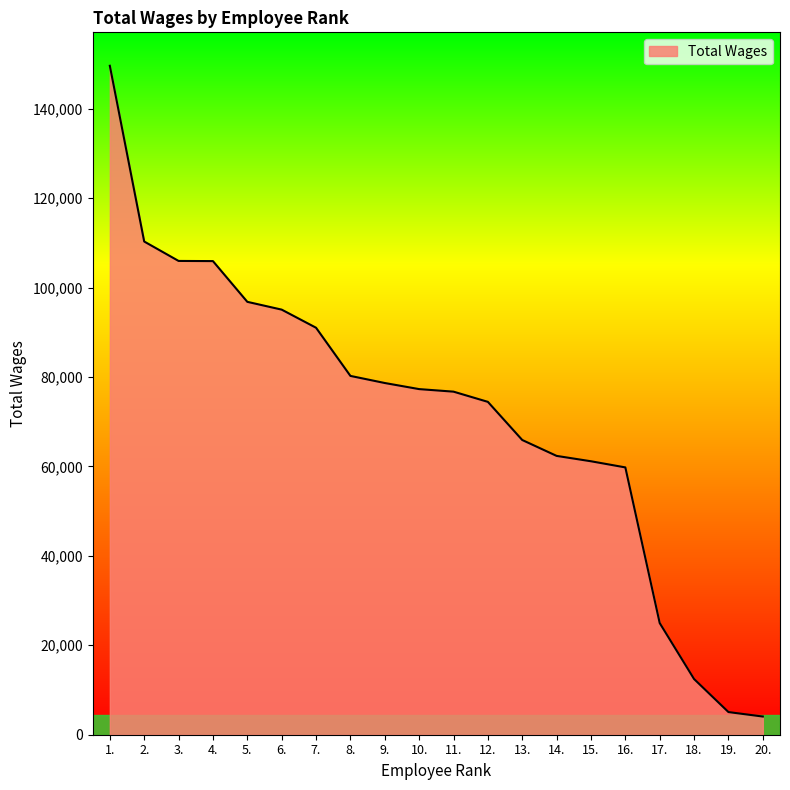

What is the average value?

71878